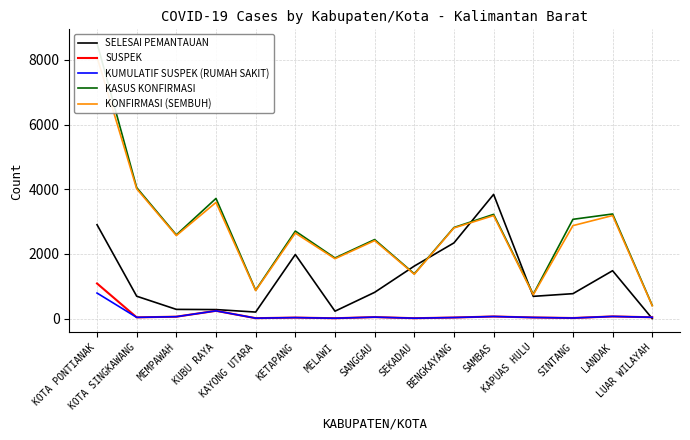

Where is the first local minimum for KASUS KONFIRMASI?

MEMPAWAH